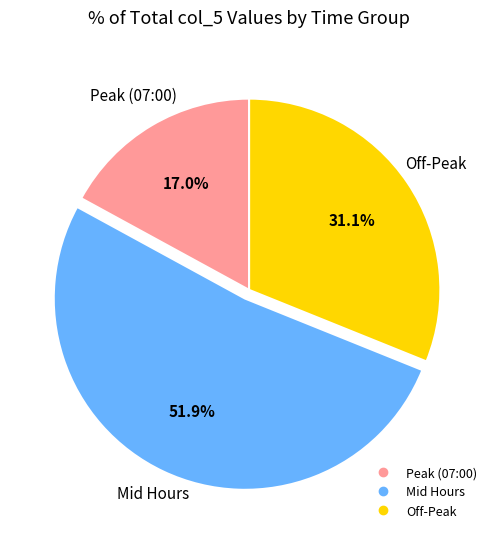

Is there a majority slice in this chart?

Yes